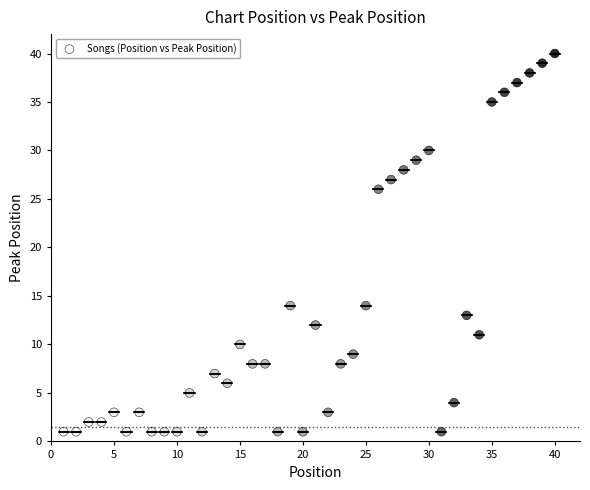

What is the range of X values (max minus min)?

39